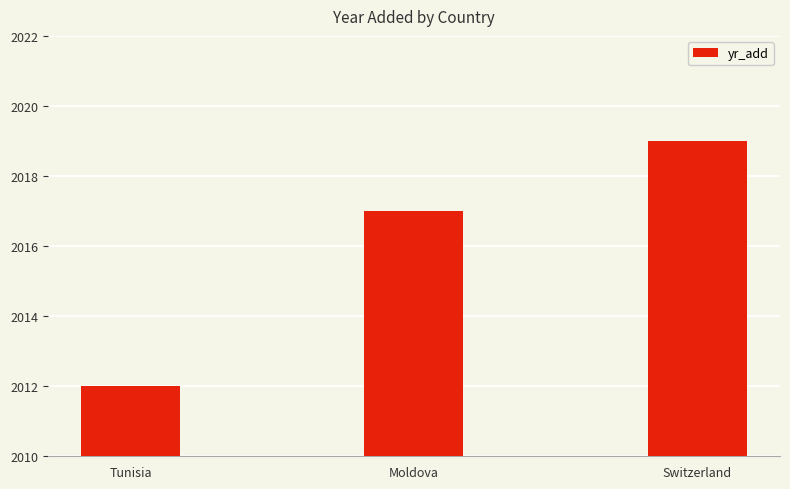

What is the sum of all values?

6048